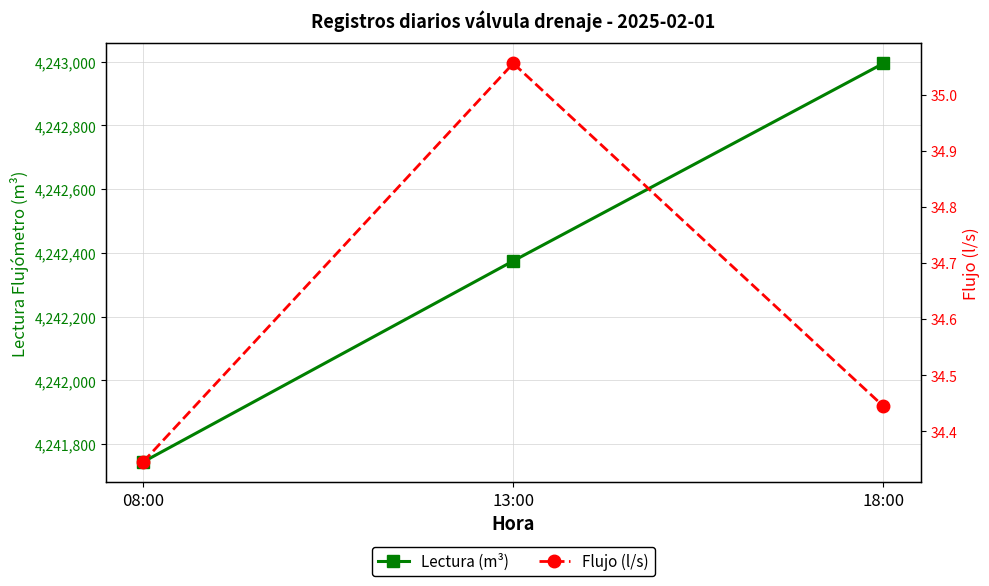

At which category does the chart reach its peak across all series?

18:00